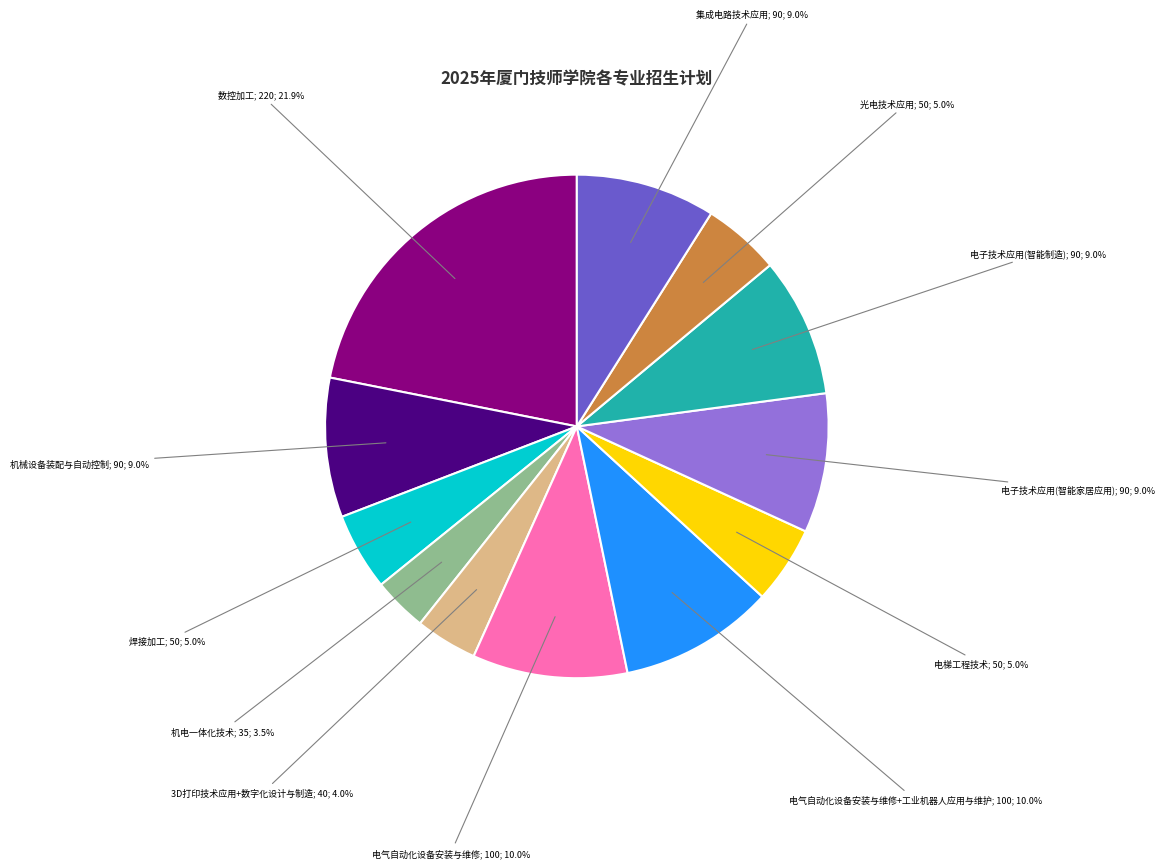

Does any single category account for the majority?

No